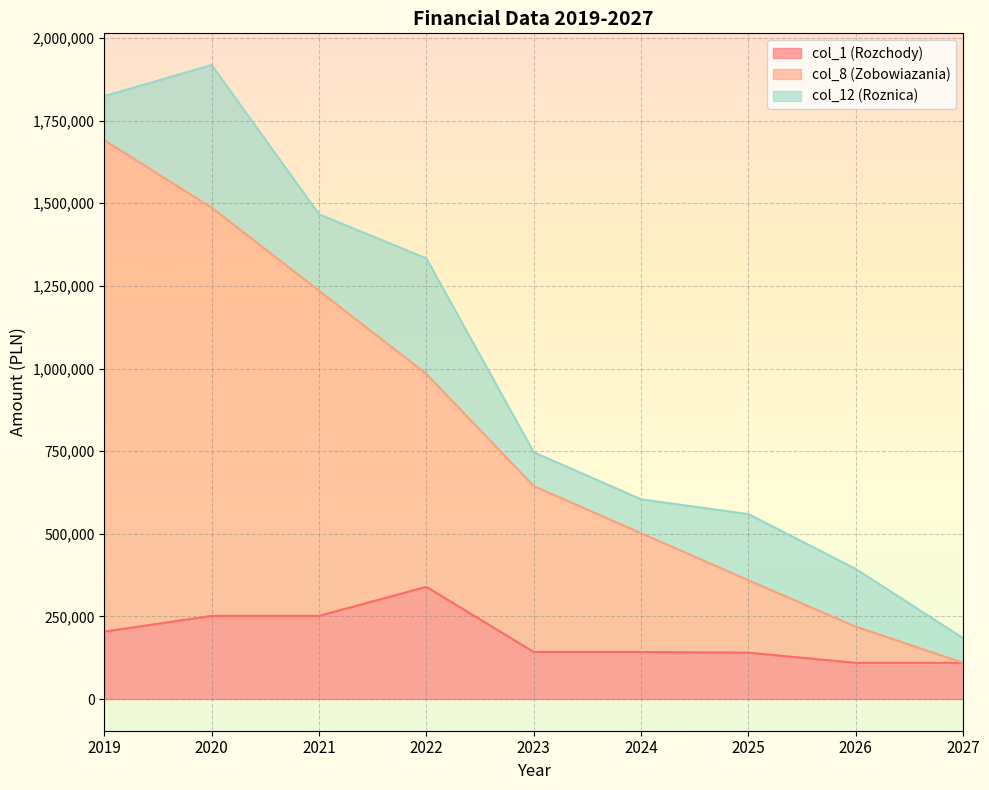

Count the number of categories in the chart.

9